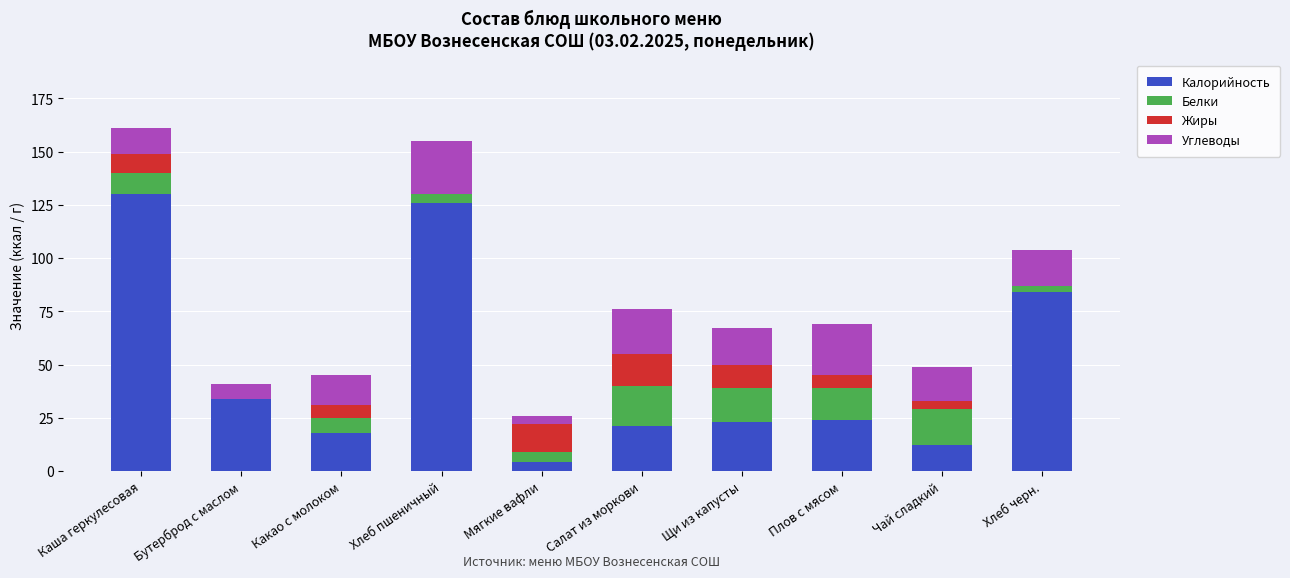

At which label is Калорийность closest to 67?

Хлеб черн.